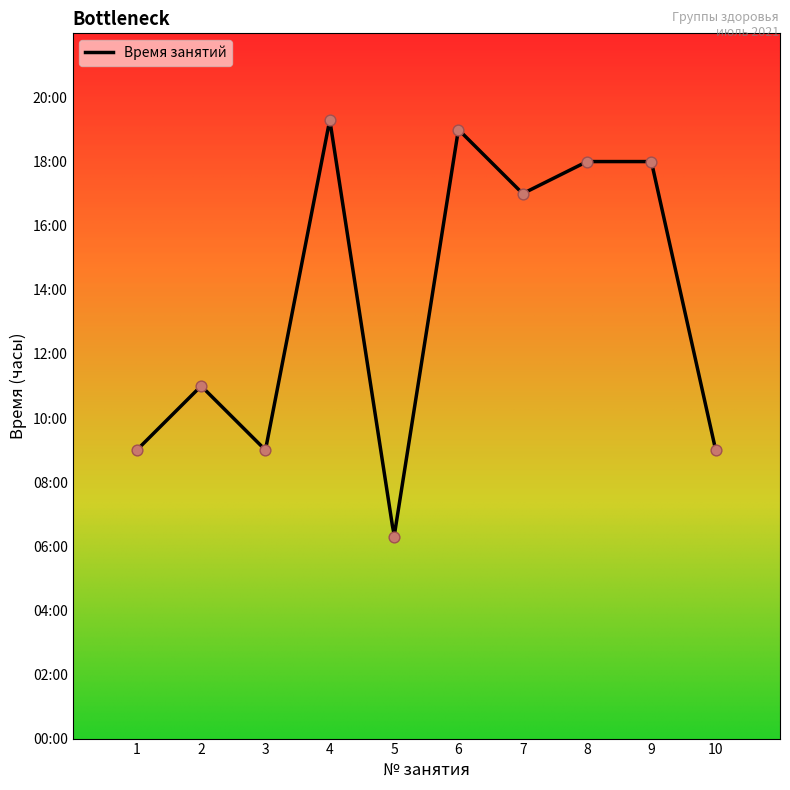

Which has a higher value, 8 or 4?

4